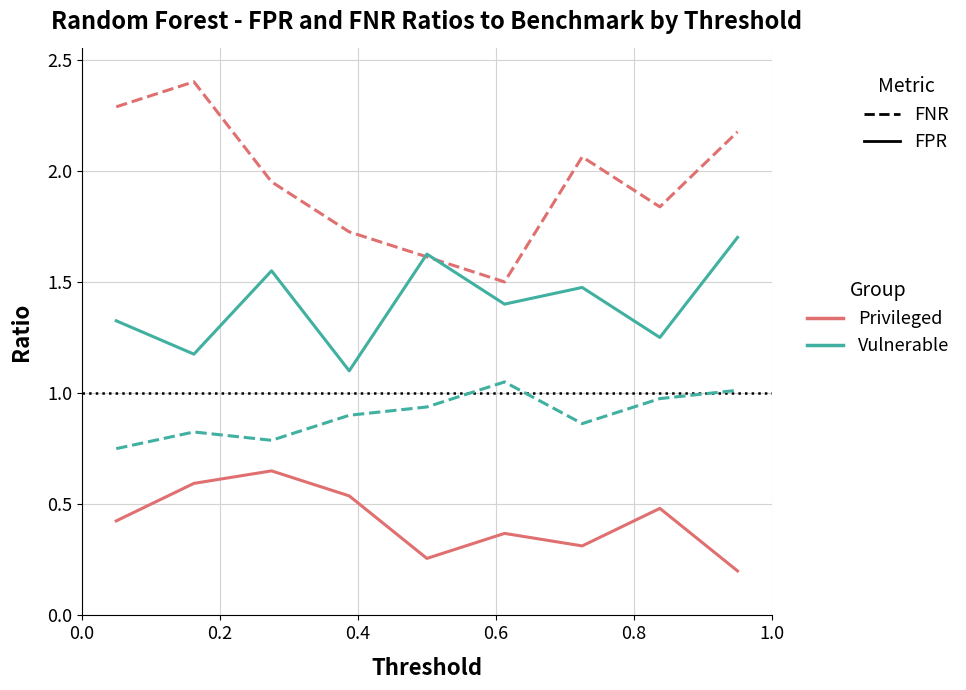

What is the maximum value shown in the chart?

2.4